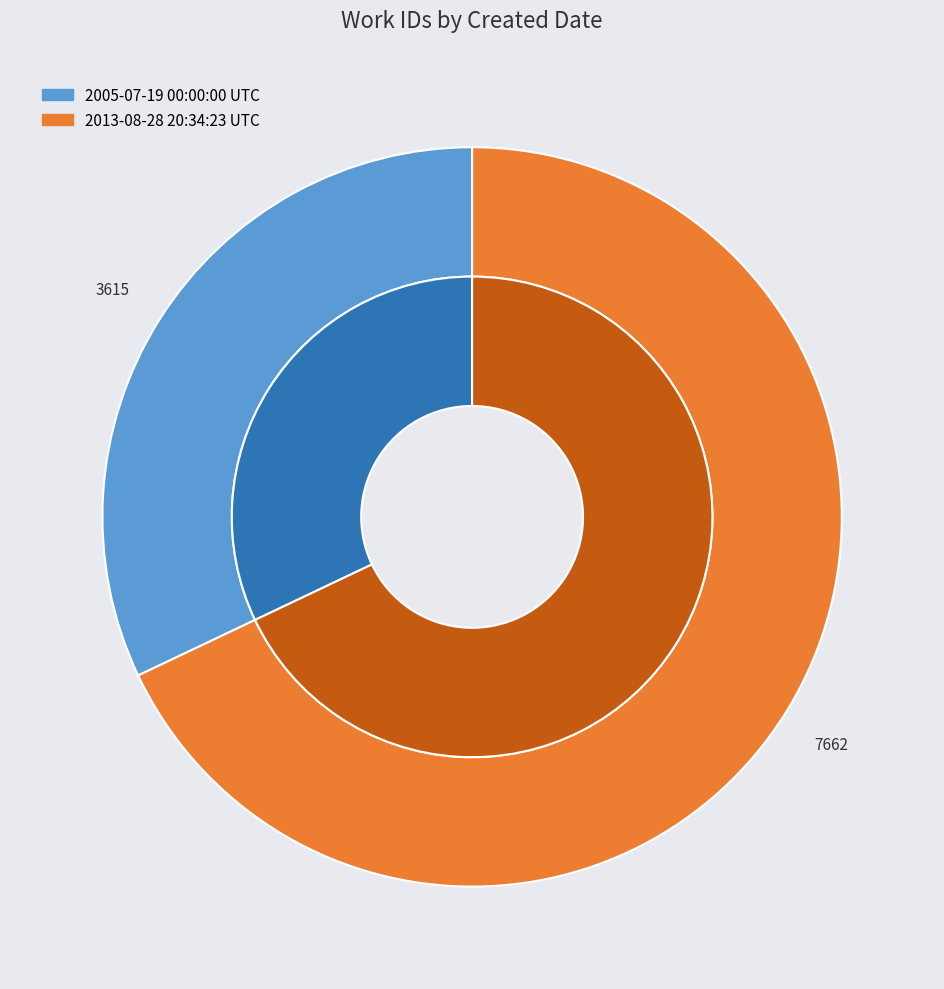

How many segments does this pie chart have?

2